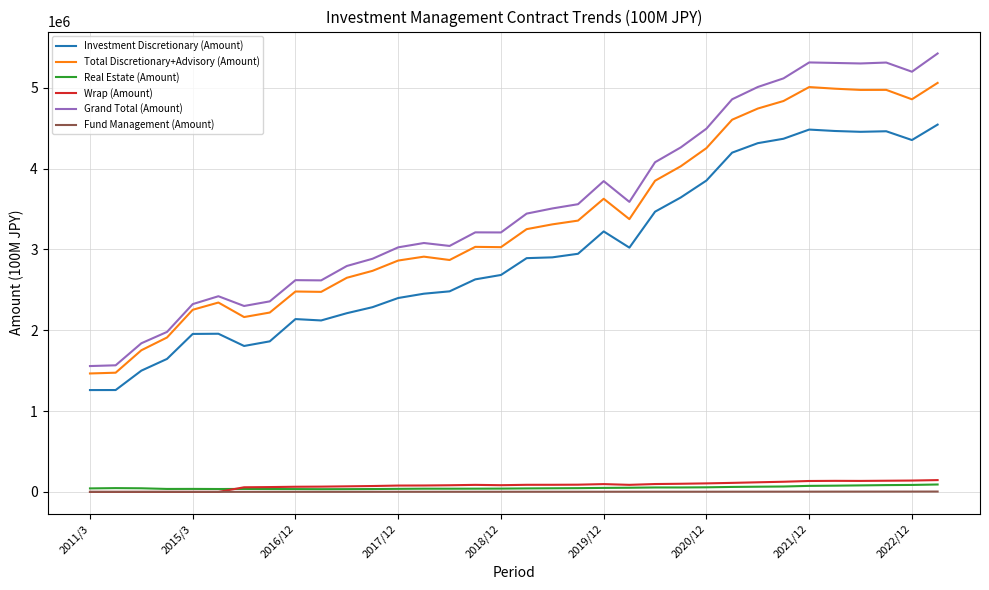

True or false: Investment Discretionary (Amount) and Fund Management (Amount) cross at least once.

False